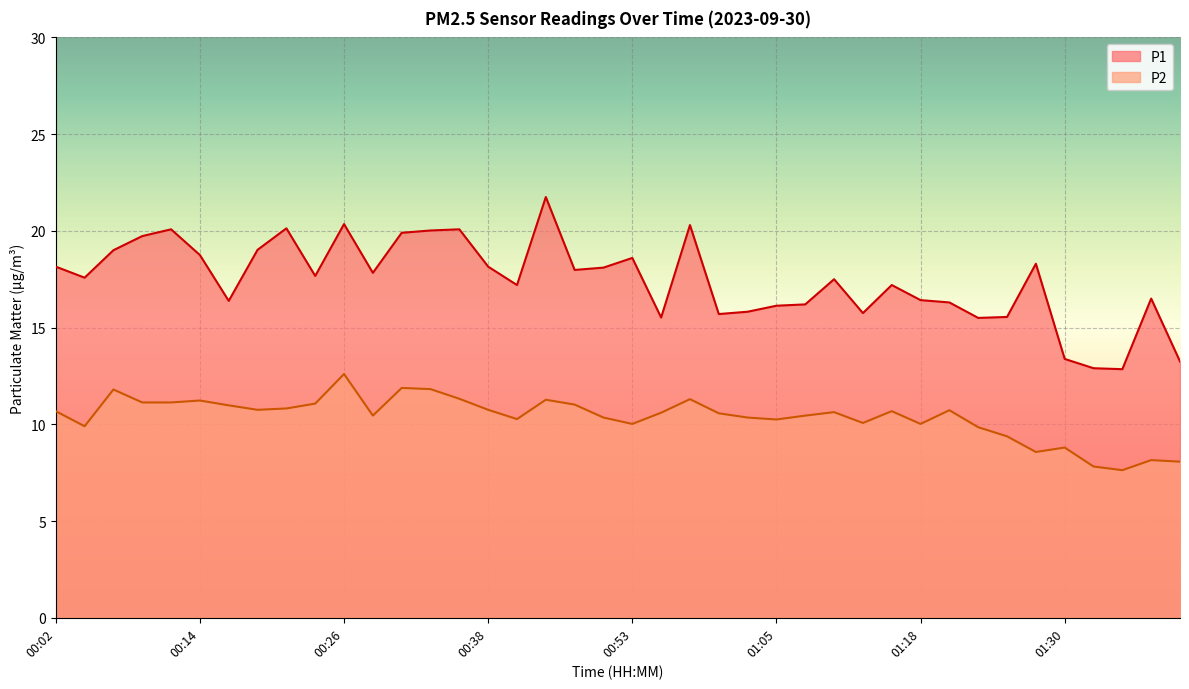

In P1, how many points are lower than both neighbors (excluding endpoints)?

11